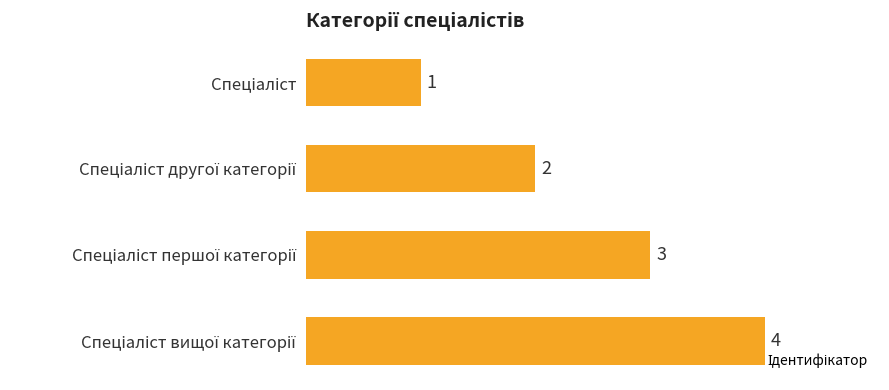

How many values are between 2 and 4?

3